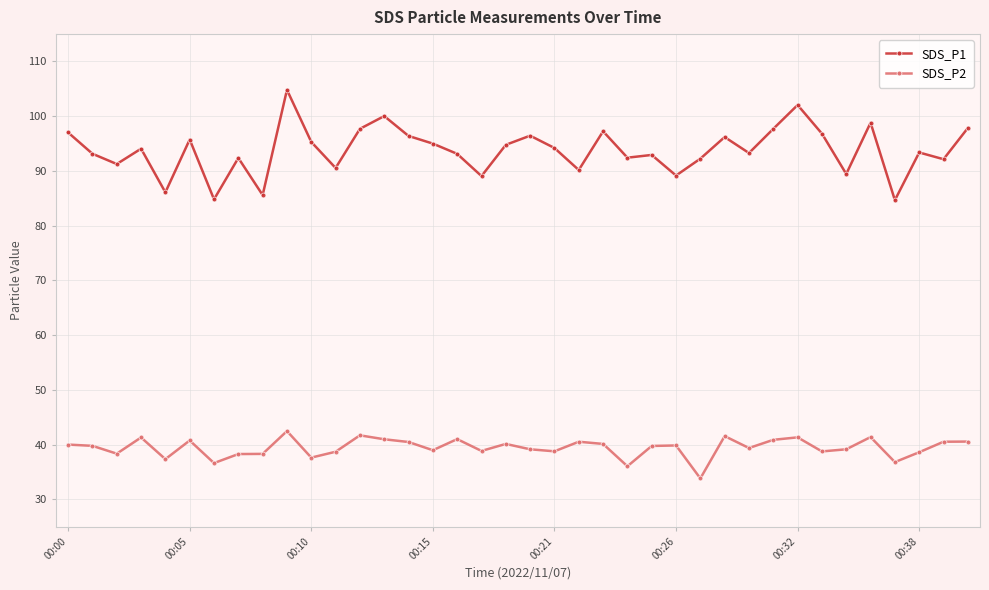

Which series has the largest total across all categories?

SDS_P1